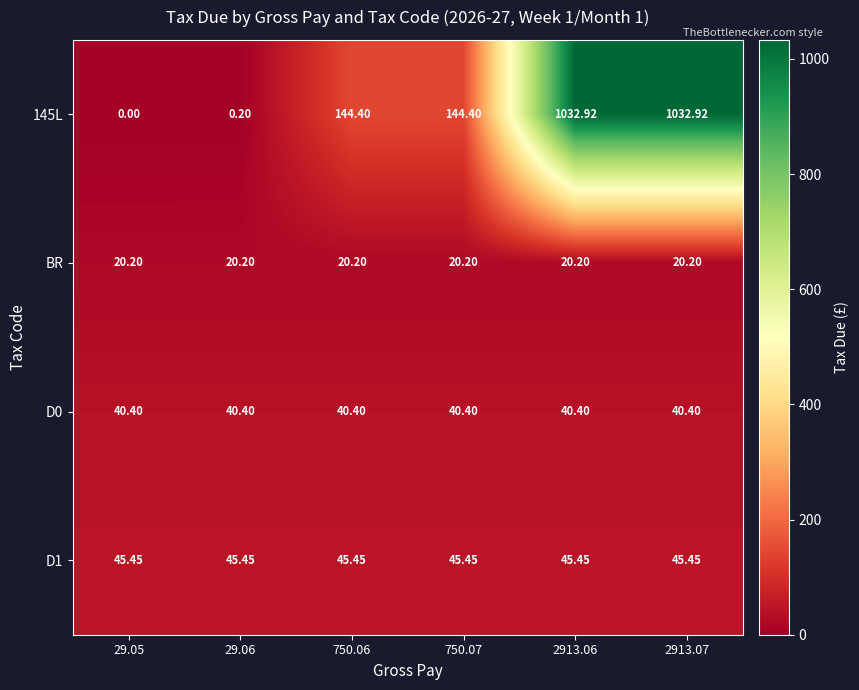

Is the value of 145L at 29.05 greater than the value of D1 at 750.06?

No